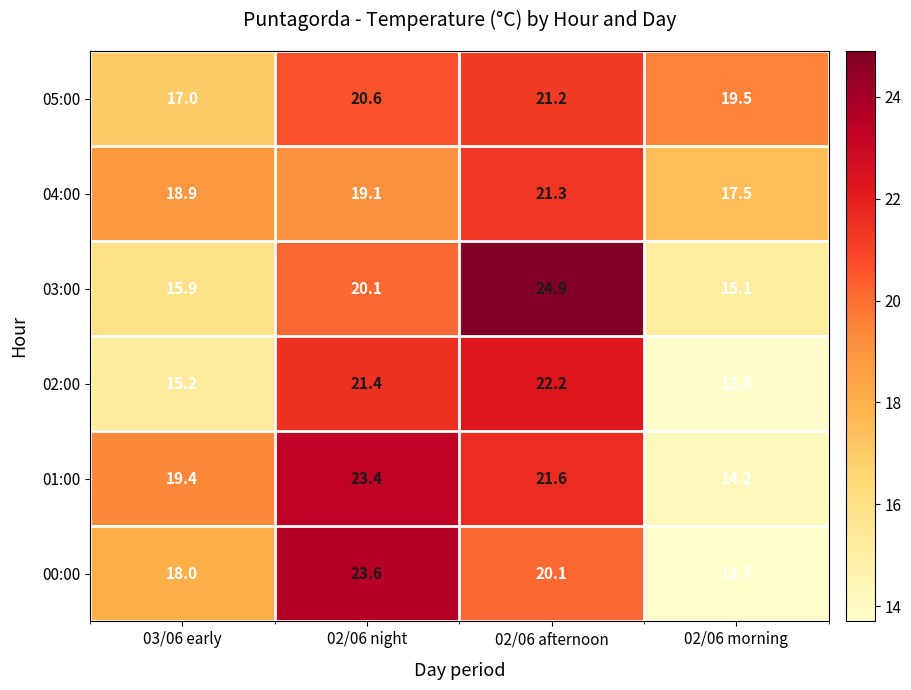

Which series has the widest spread of values?

00:00